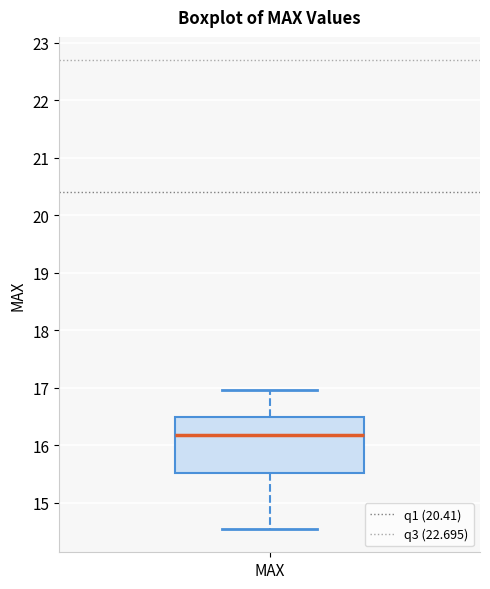

Transcribe this box plot: give where the median line is, the range the box spans, and where the two whiskers end, as read against the y-axis. The values are not printed on the chart, so give them approximately, as read against the axis.

median 16.2, box 15.5 to 16.5, whiskers 14.6 to 17.0